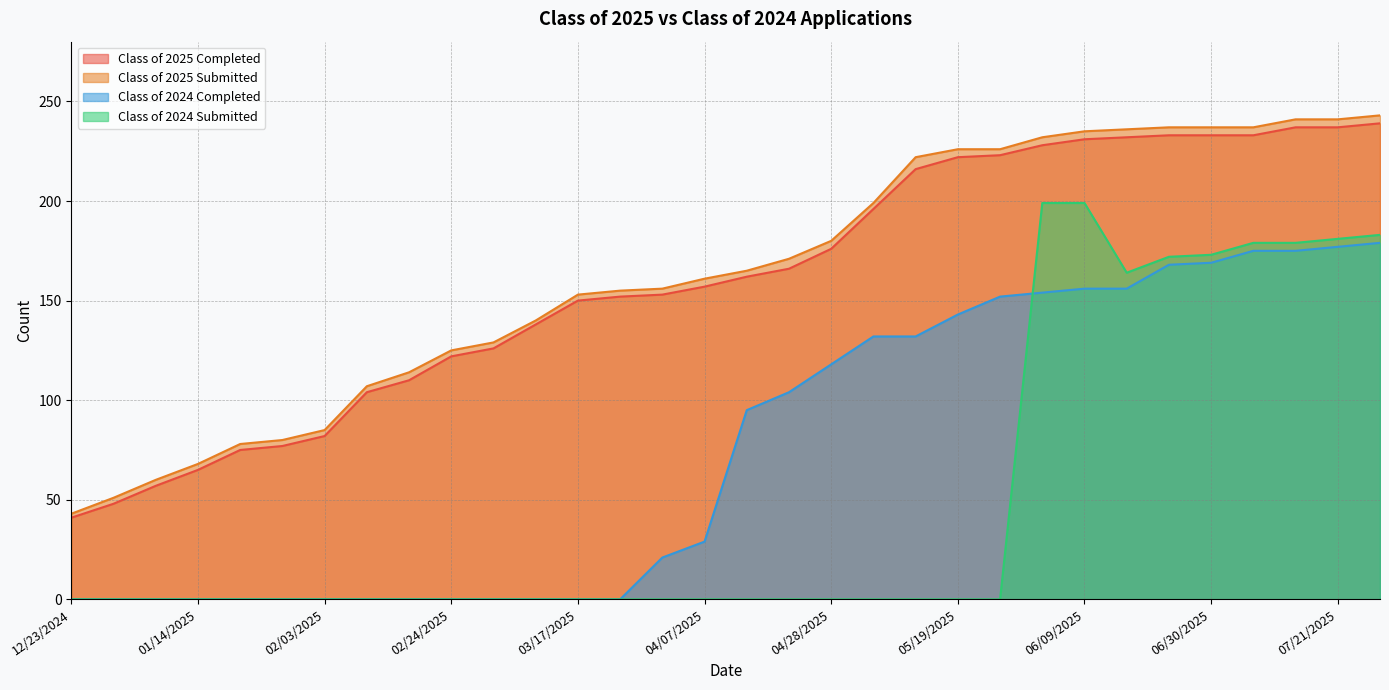

The value of Class of 2025 Submitted at 04/14/2025 is 165. True or false?

True